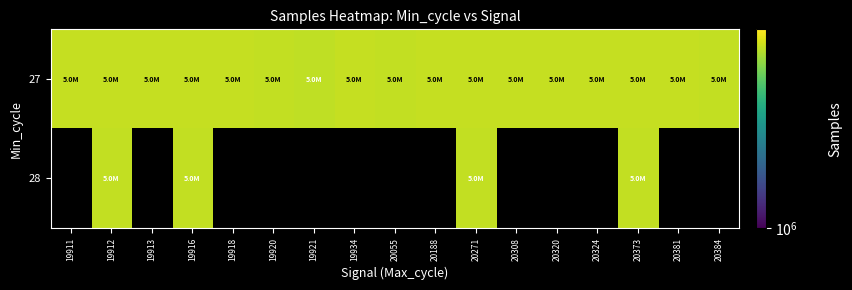

Which series has the largest range (max minus min)?

27